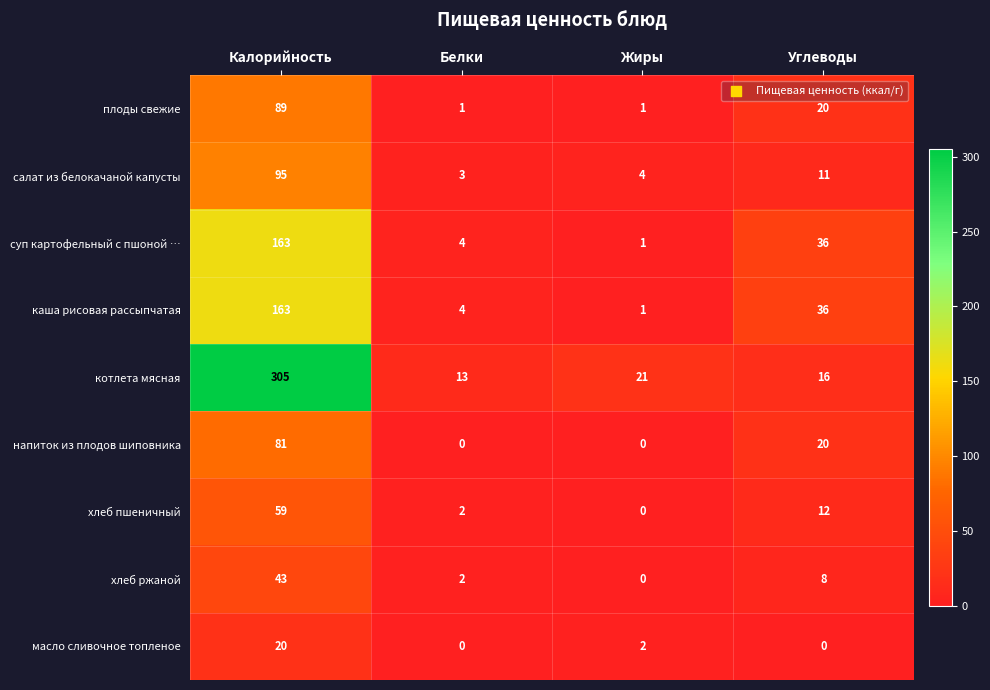

The value of салат из белокачаной капусты at Жиры is 4. True or false?

True